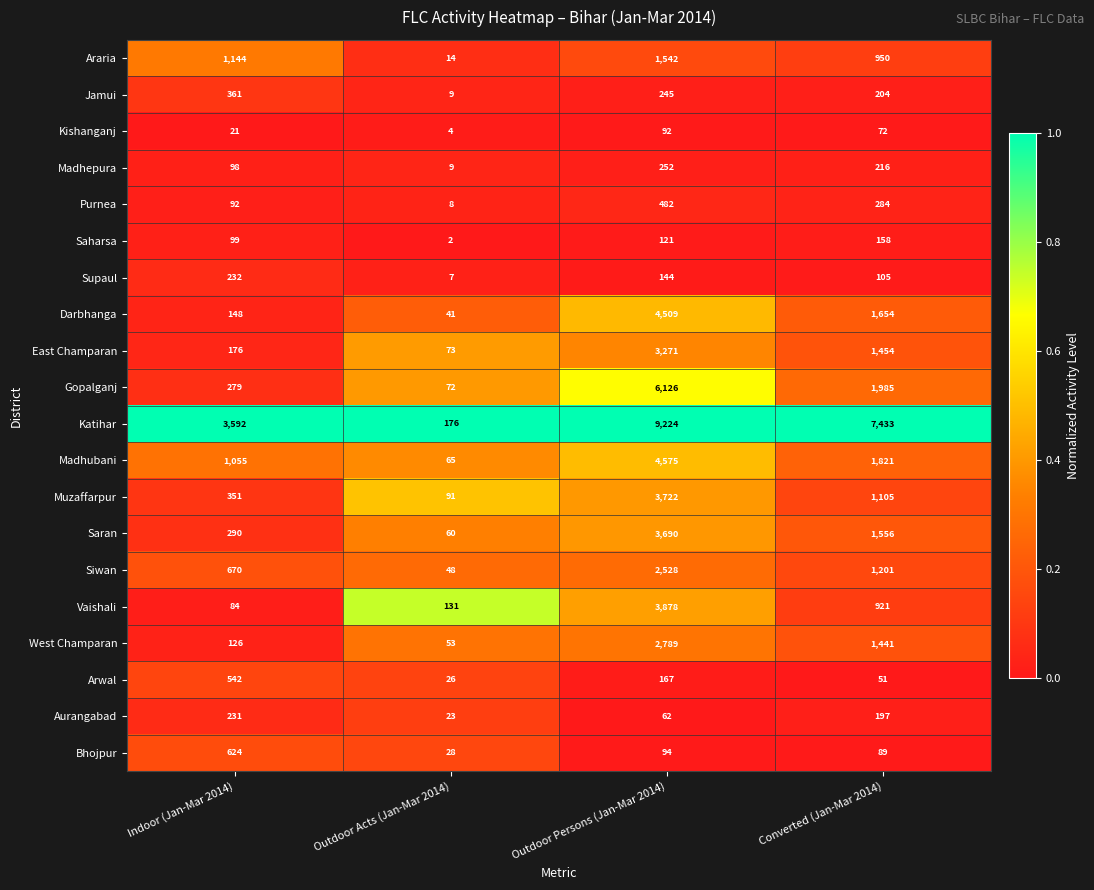

At which label is Supaul closest to 119?

Converted (Jan-Mar 2014)